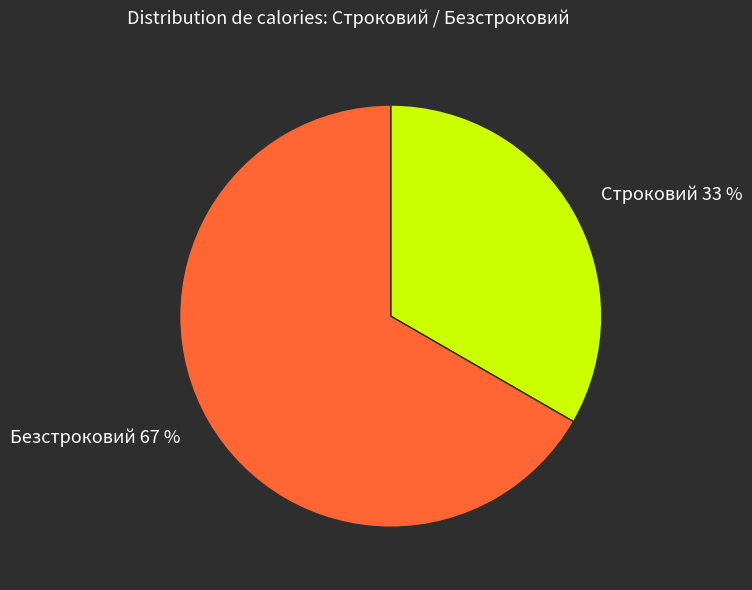

Combined, do Строковий and Безстроковий account for over 50%?

Yes